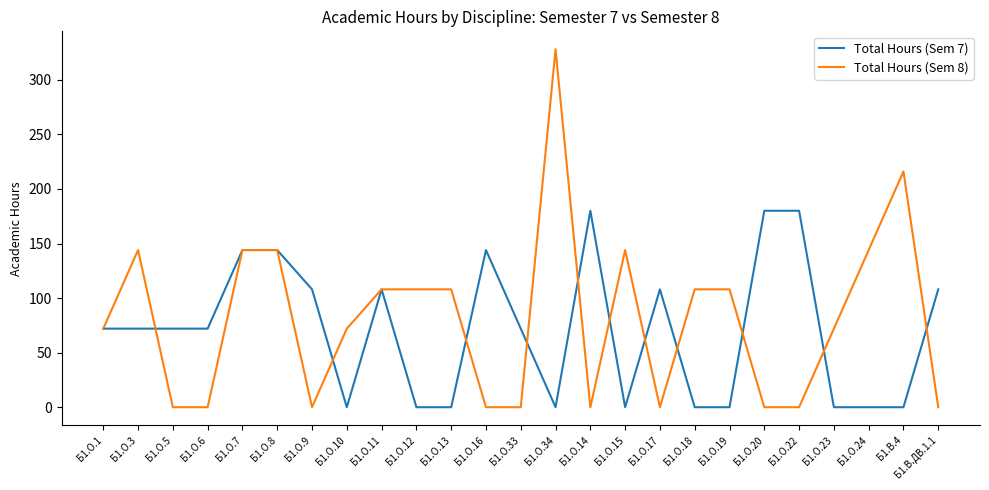

What position from the right is Б1.О.10?

18